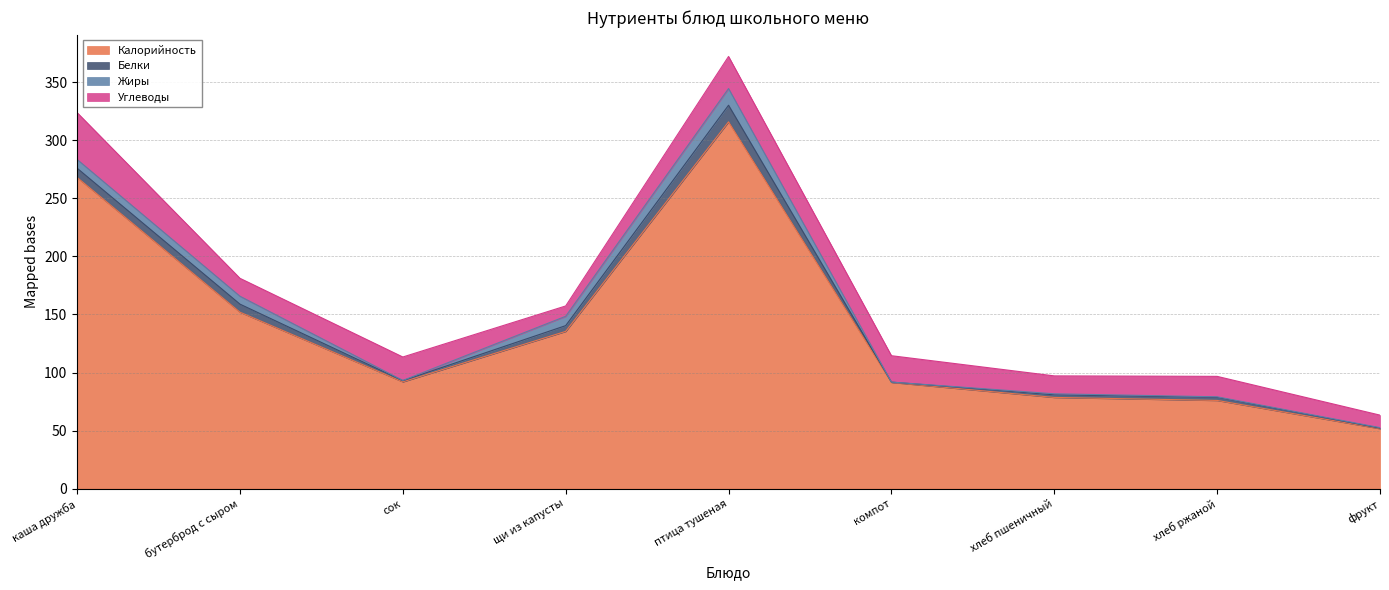

At how many categories does at least one series exceed 19?

9